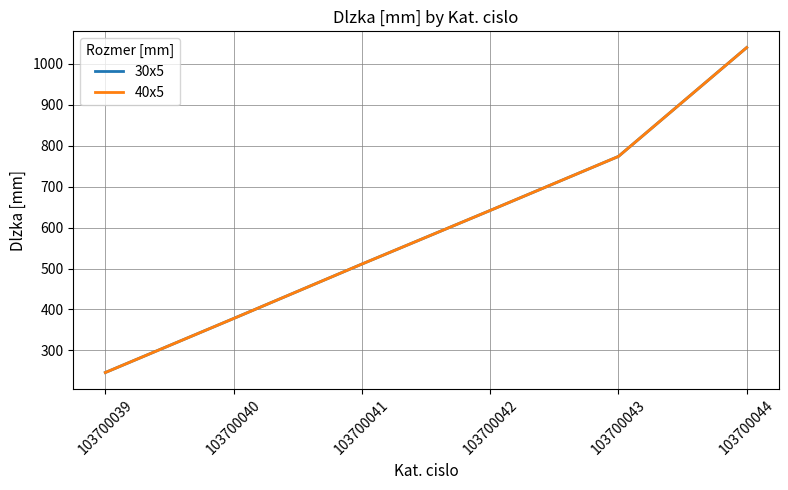

Does the chart display data point markers on the line(s)?

No